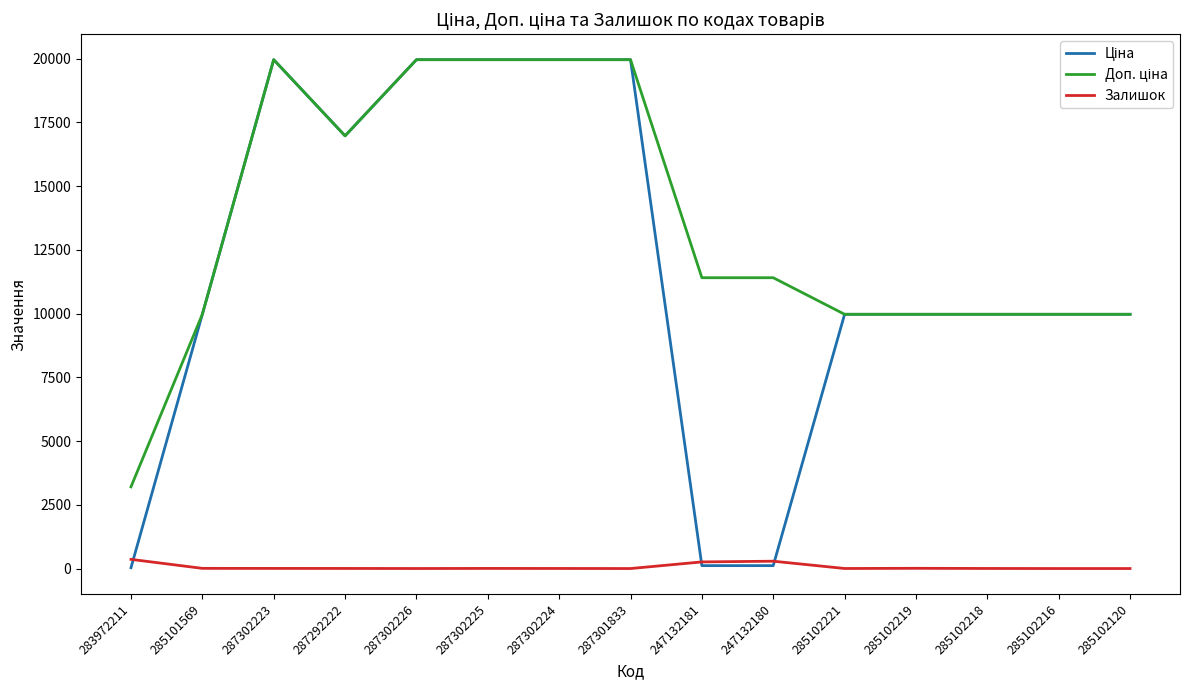

What is the greatest value displayed?

19964.2